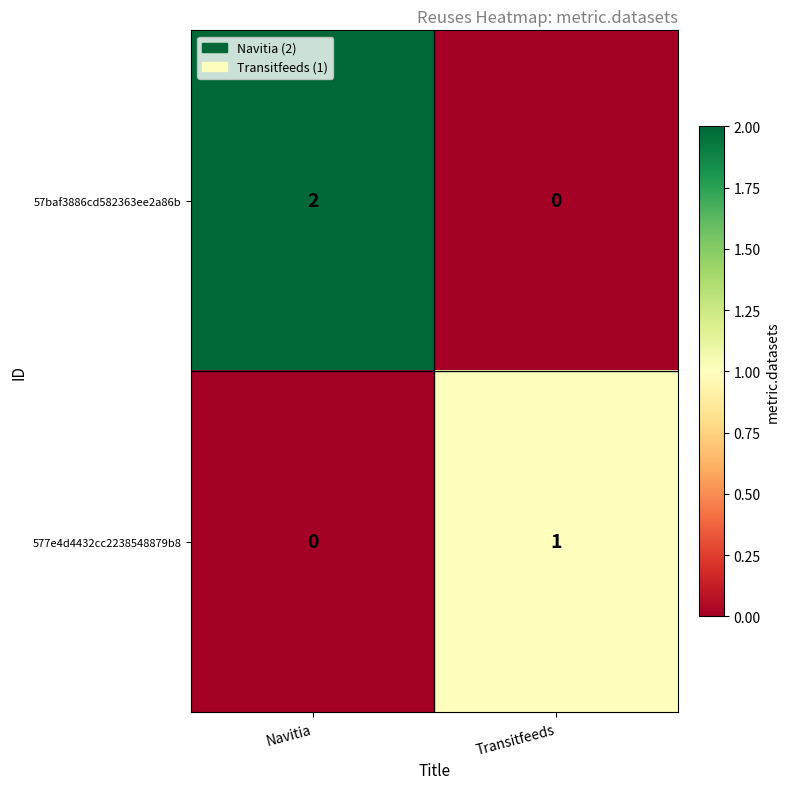

Which series changed the most between Navitia and Transitfeeds?

57baf3886cd582363ee2a86b